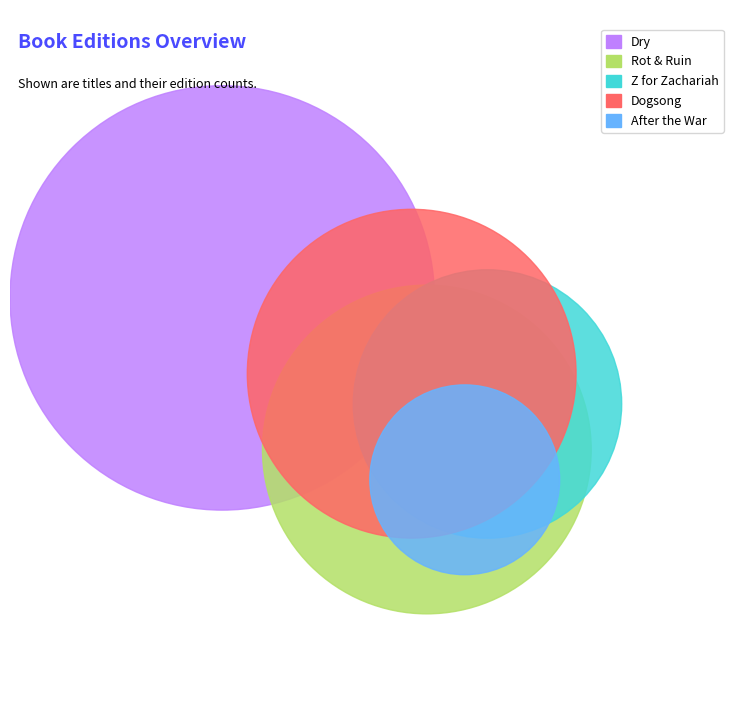

What is the ratio of the value at After the War to the value at Dry?

0.2